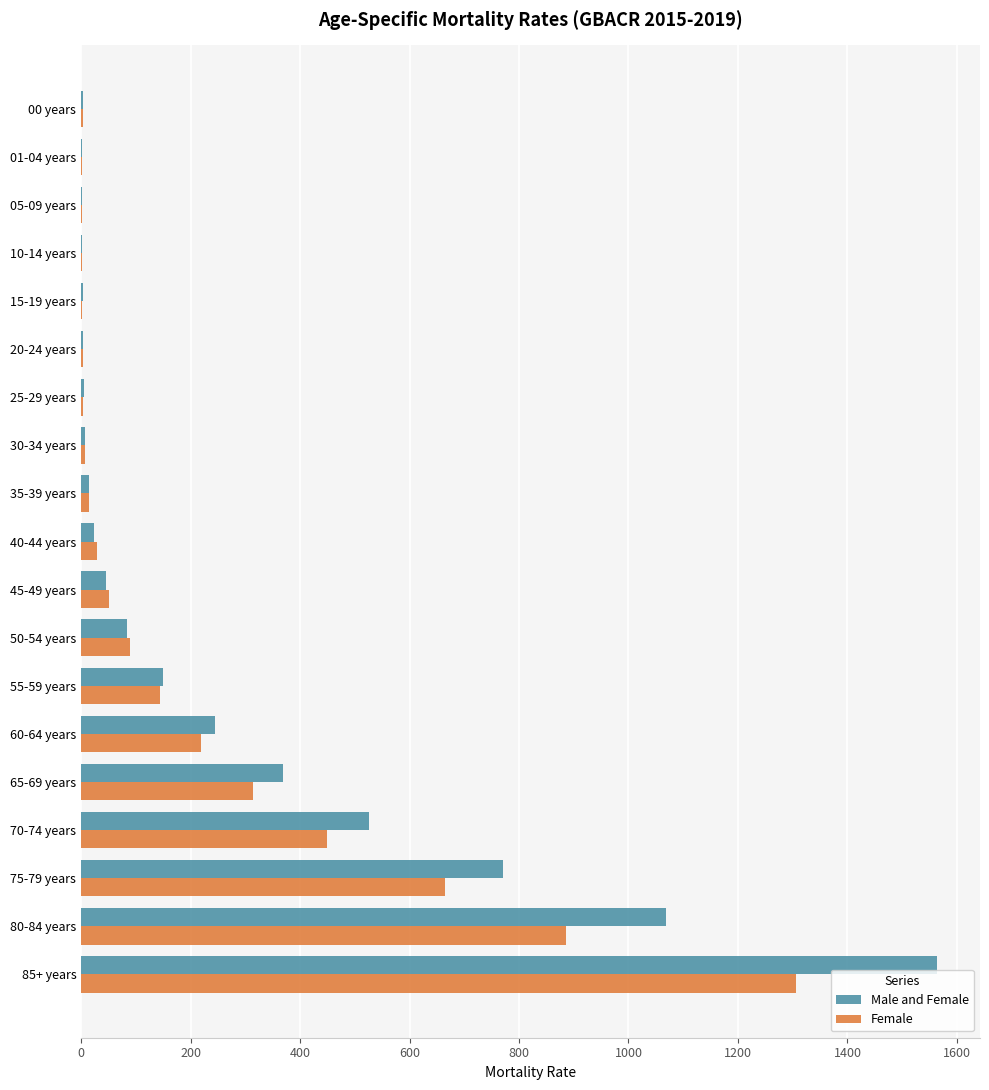

Which category has the highest value in the Female series?

85+ years